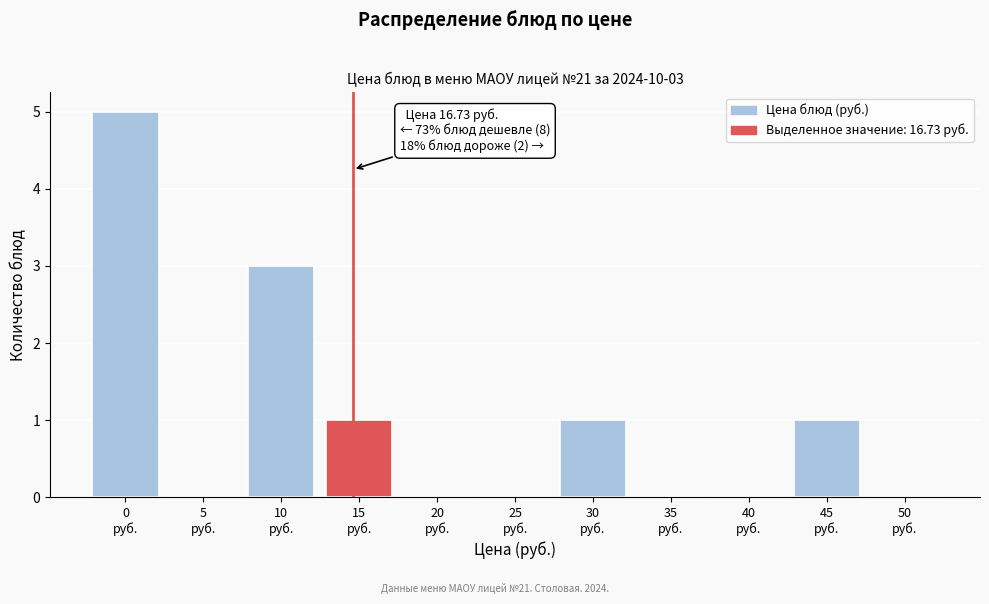

What is the greatest value displayed?

5